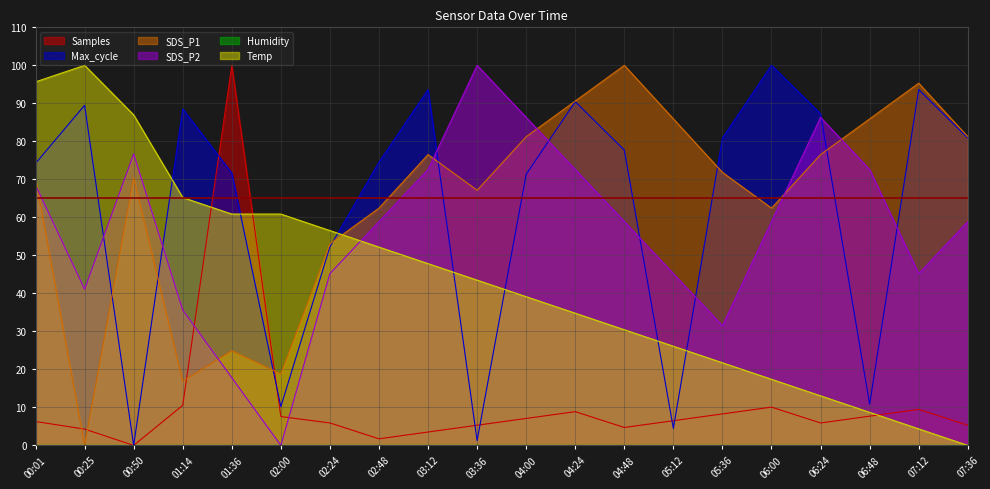

Does the chart have visible grid lines?

Yes